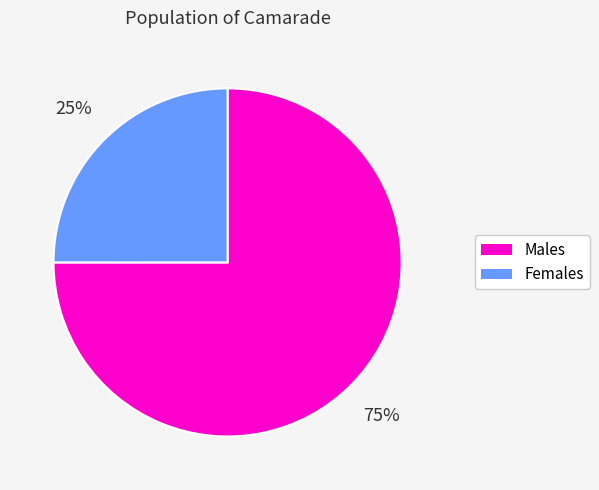

Combined, do Males and Females account for over 50%?

Yes